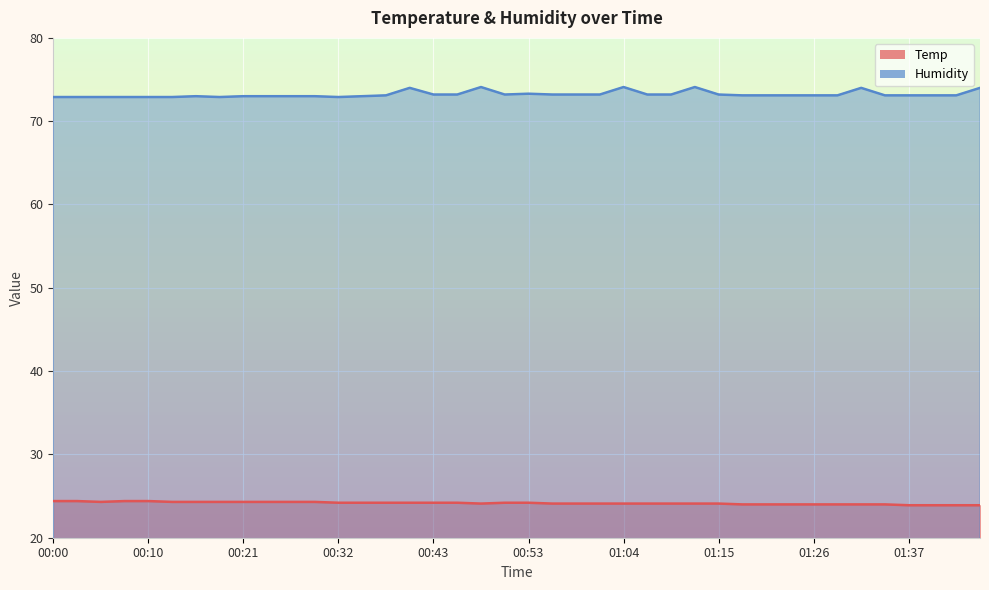

At 00:21, list the series in order from largest to smallest.

Humidity, Temp